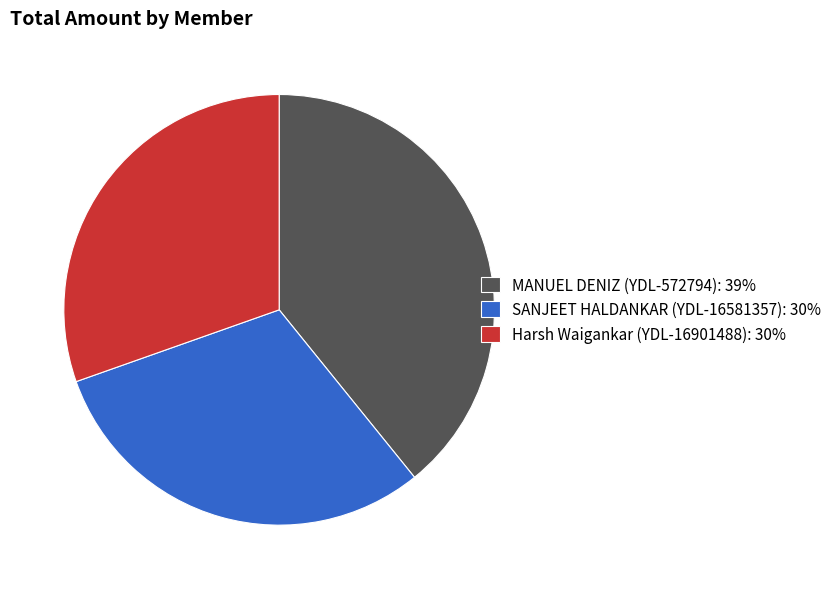

Combined, do SANJEET HALDANKAR (YDL-16581357): 30% and Harsh Waigankar (YDL-16901488): 30% account for over 50%?

Yes